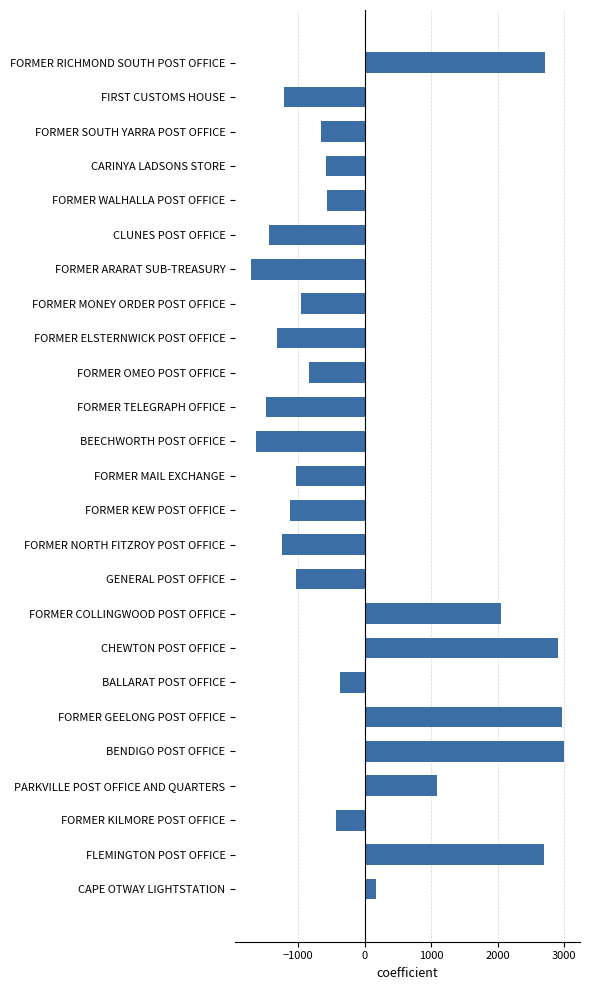

The value at FORMER TELEGRAPH OFFICE is -1483.1. True or false?

True